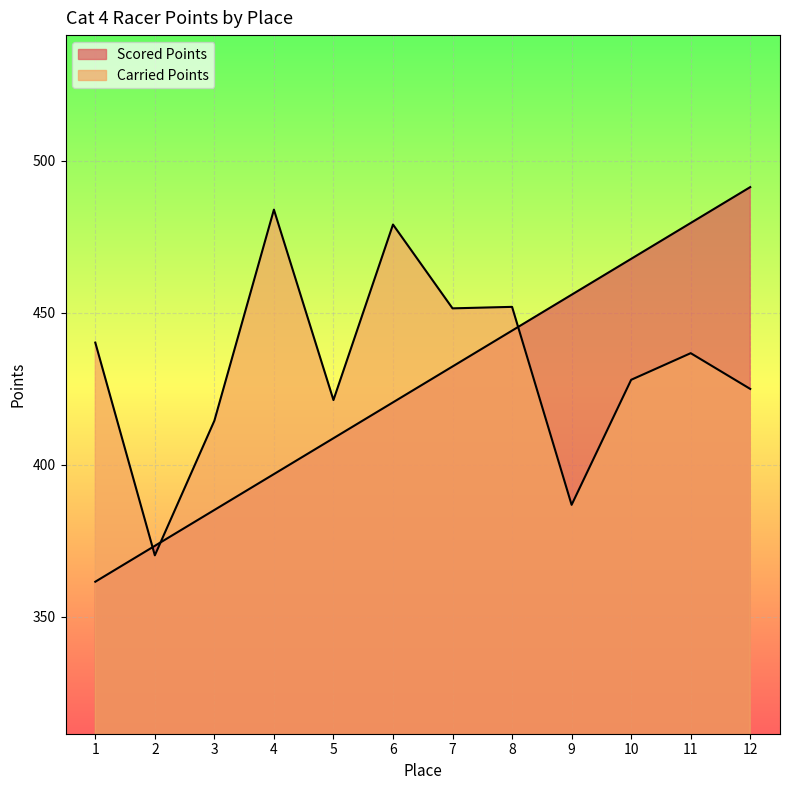

What is the smallest value displayed?

361.5